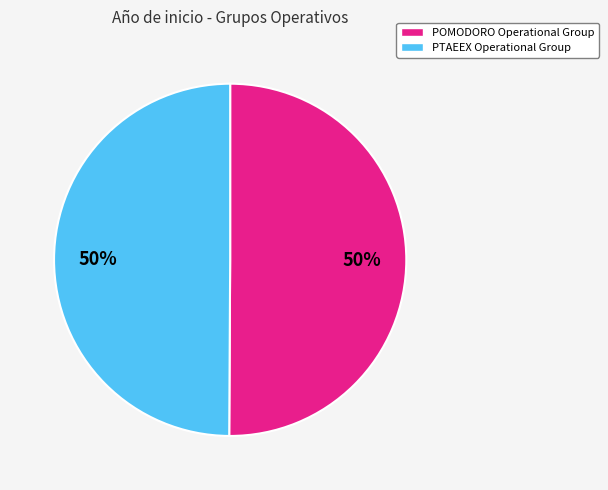

Do POMODORO Operational Group and PTAEEX Operational Group together represent more than half of the pie?

Yes